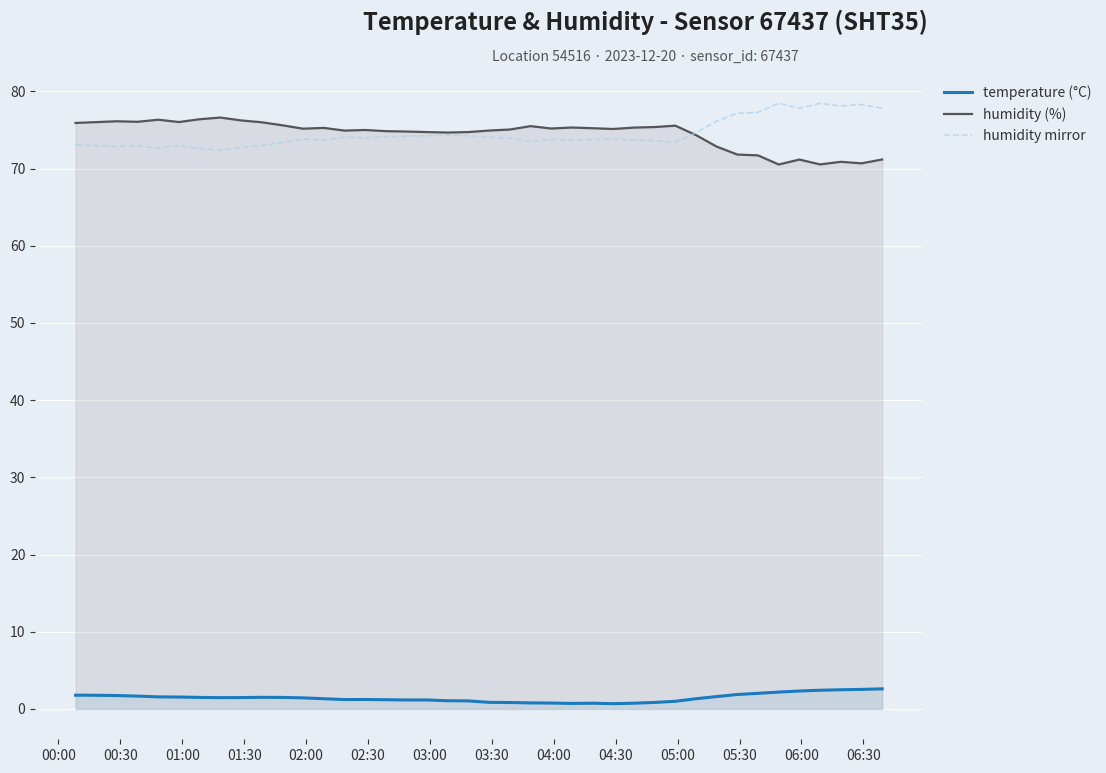

How many data points in humidity mirror are less than 73?

9